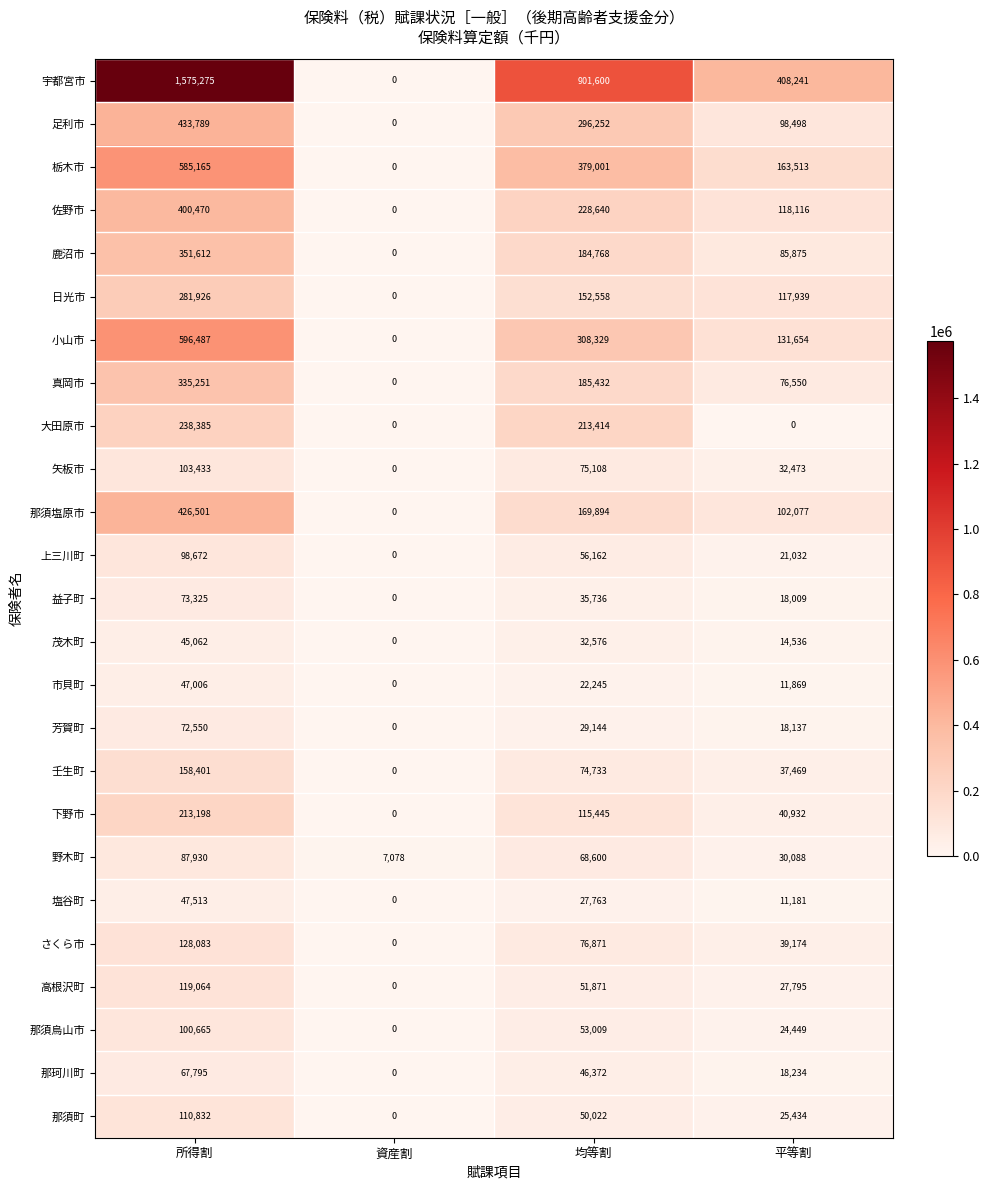

True or false: 小山市 has a value of 596487 at 所得割.

True